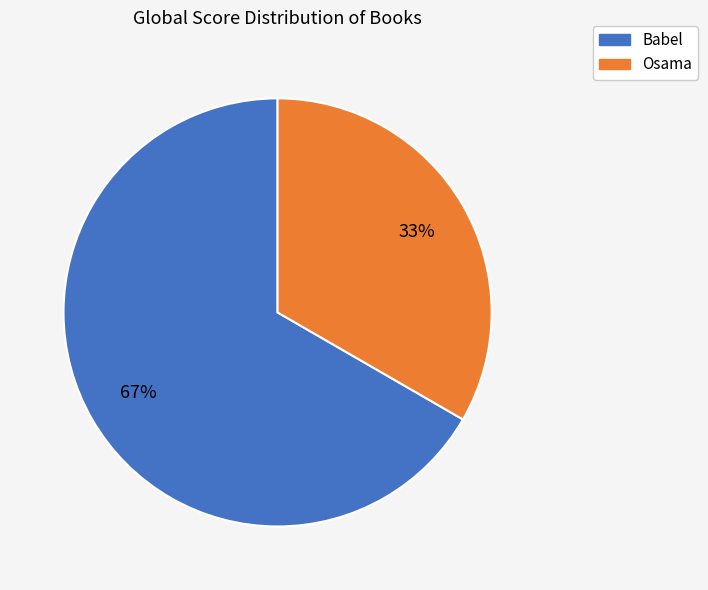

Is there a majority slice in this chart?

Yes